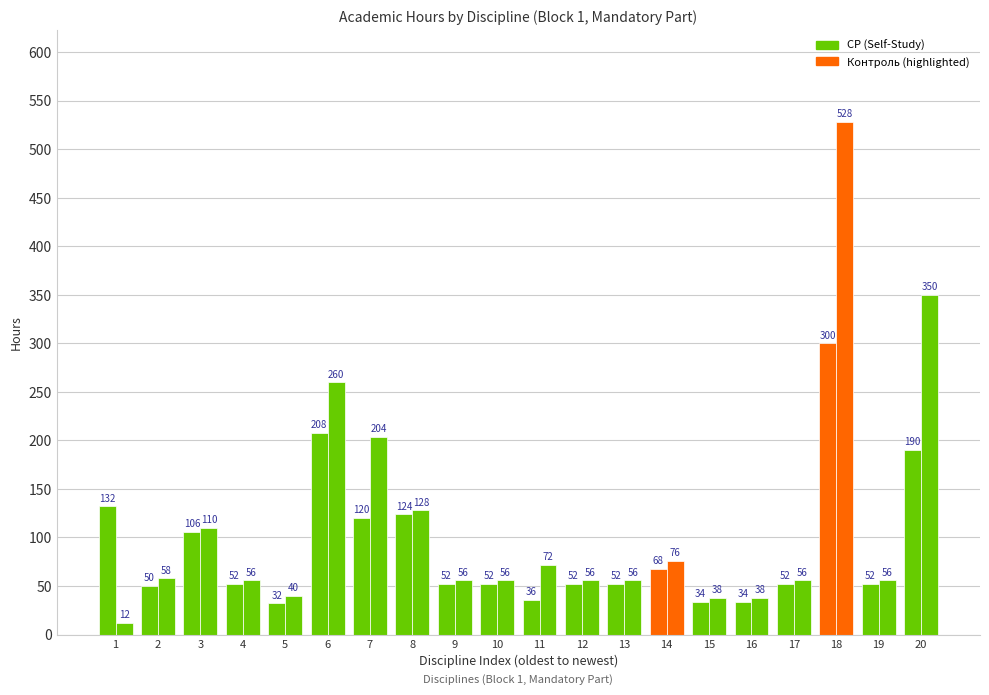

What is the value of the Контроль bar at the 10th from the left?

56